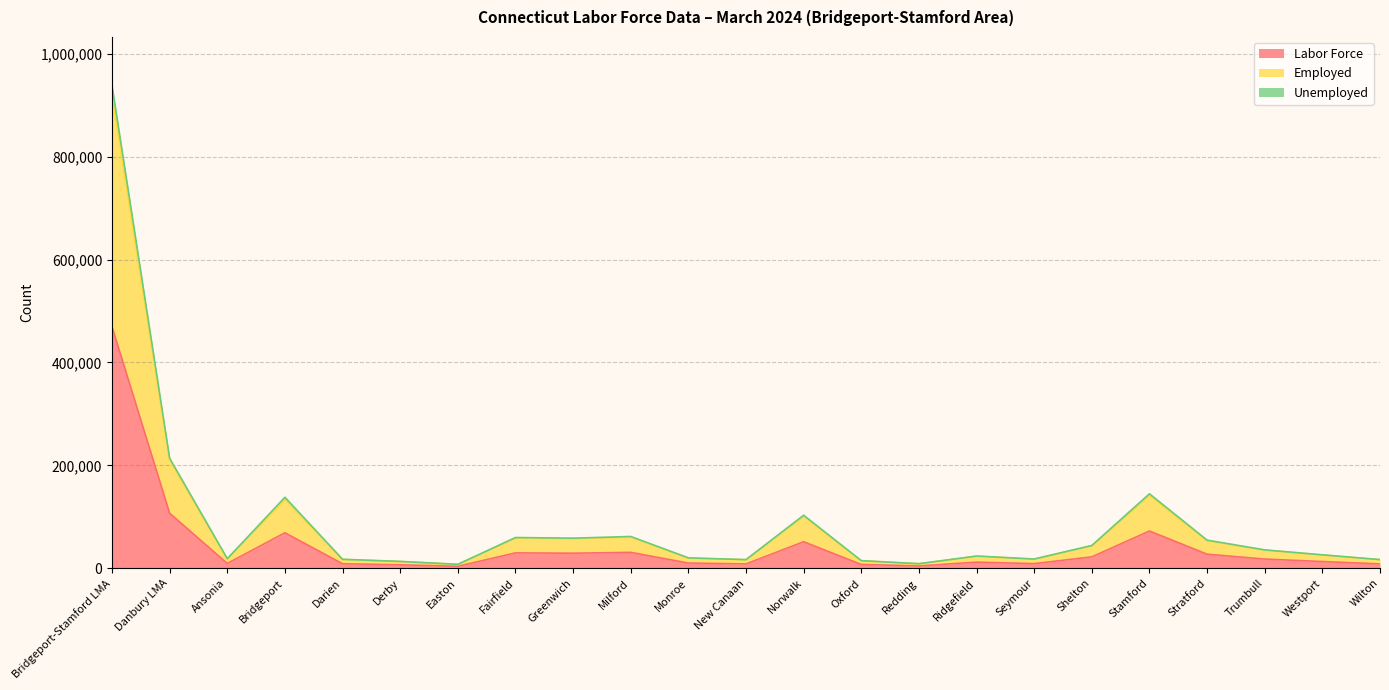

Reading right to left, transcribe all the data shown in this chart.

Labor Force: 8437	13065	17858	27342	72387	22161	8984	11889	4428	7398	51539	8393	10101	30878	29250	29861	3826	6665	8712	68994	9323	106958	469472
Employed: 16572	25695	35016	53353	141712	43441	17560	23369	8698	14525	100808	16509	19790	60662	57508	58624	7541	12970	17112	133807	18050	209848	918624
Unemployed: 16874	26130	35716	54684	144774	44322	17968	23778	8856	14796	103078	16786	20202	61756	58500	59722	7652	13330	17424	137988	18646	213916	938944